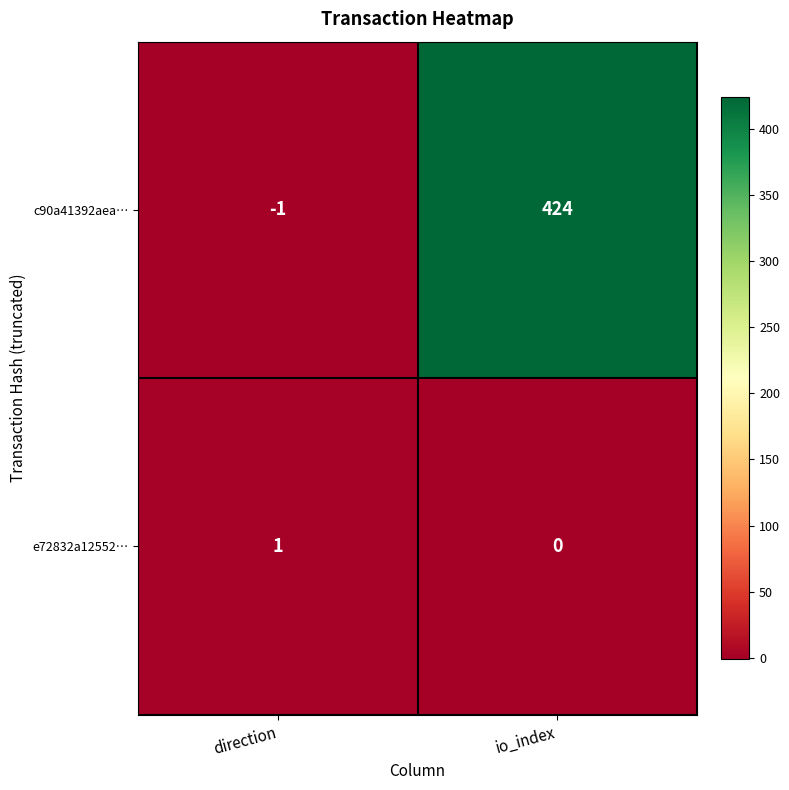

Reading left to right, transcribe all the data shown in this chart.

c90a41392aea…: -1	424
e72832a12552…: 1	0